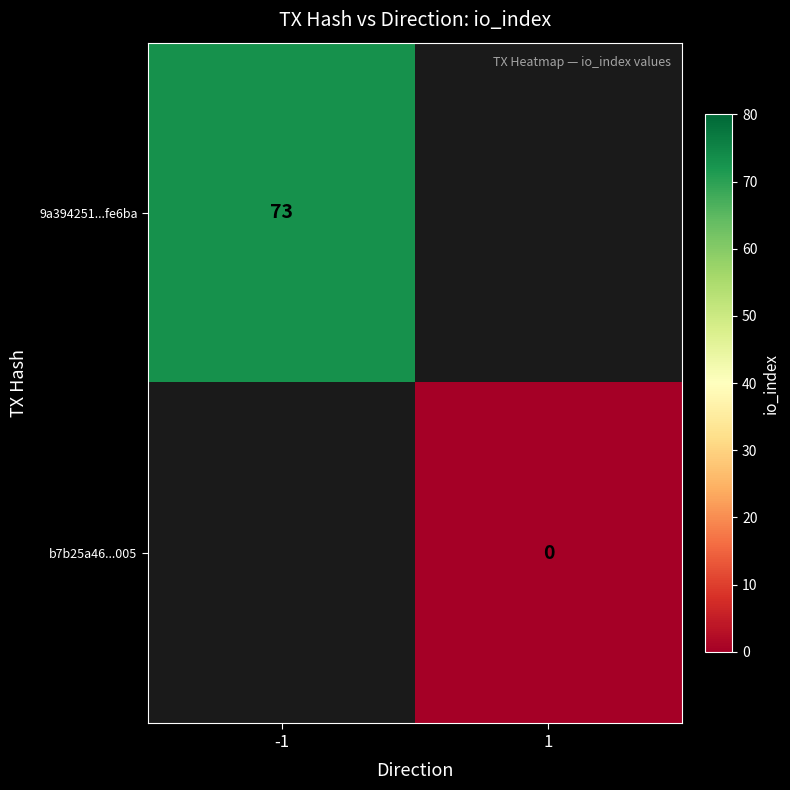

The value of 9a394251...fe6ba at -1 is 73. True or false?

True